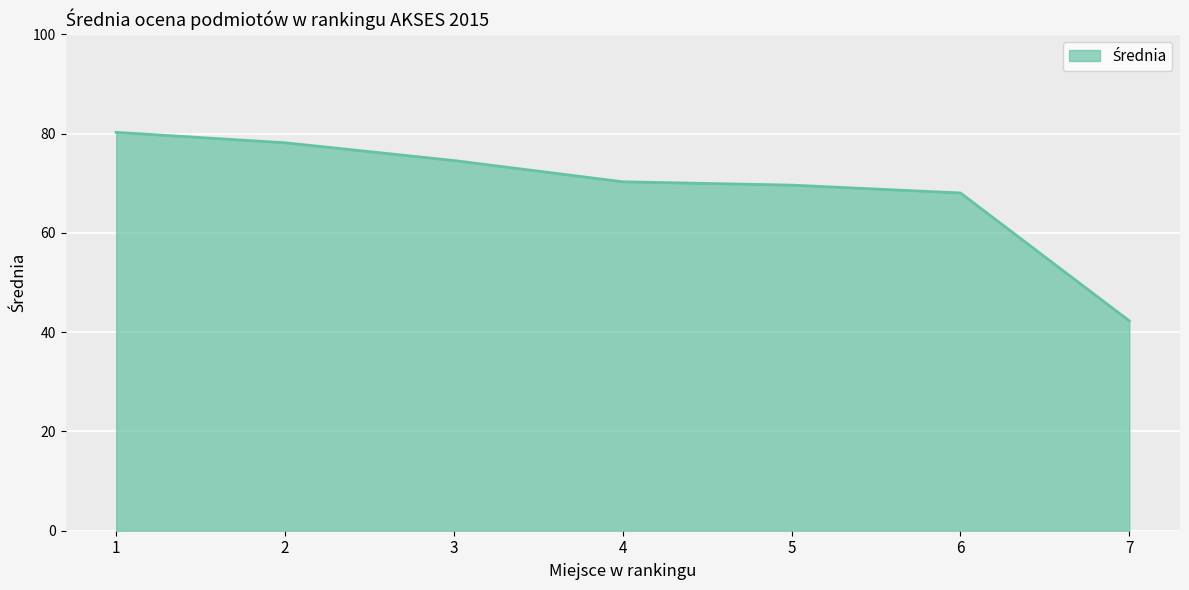

What is the difference between the maximum and minimum values?

38.0